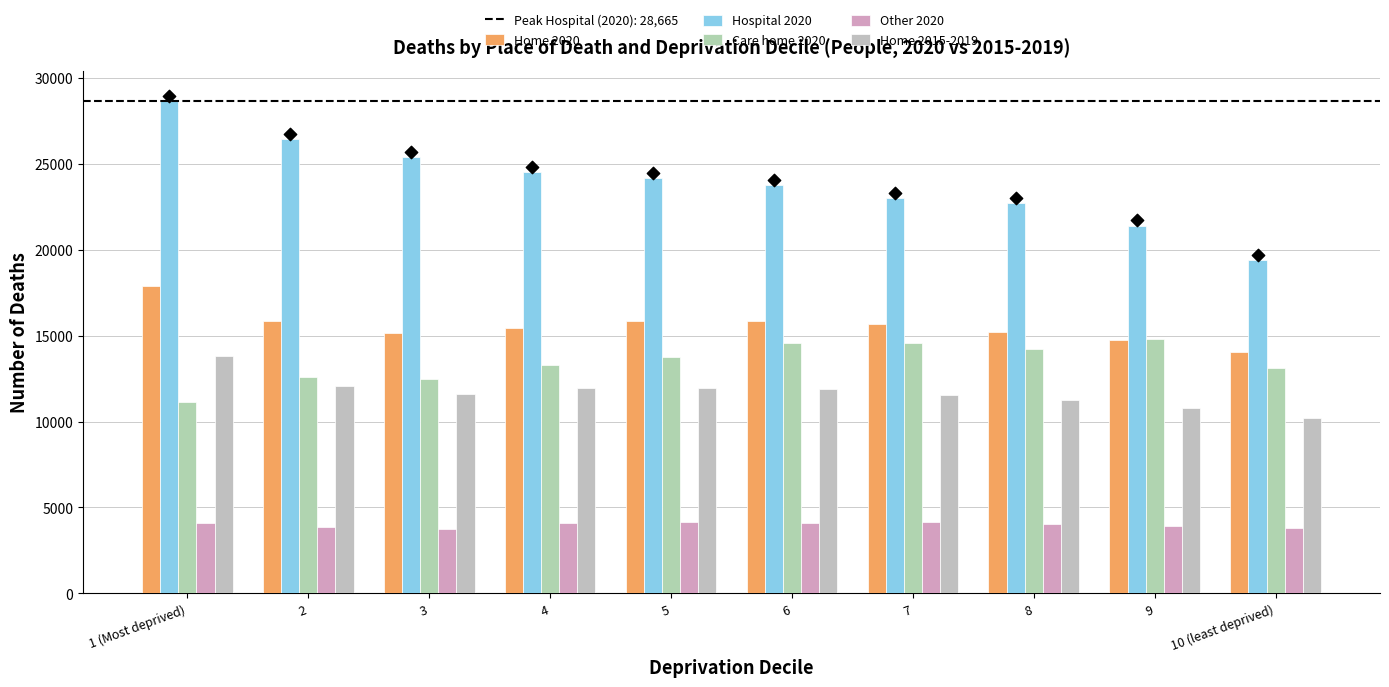

Which series has the widest spread of Y values?

Hospital 2020